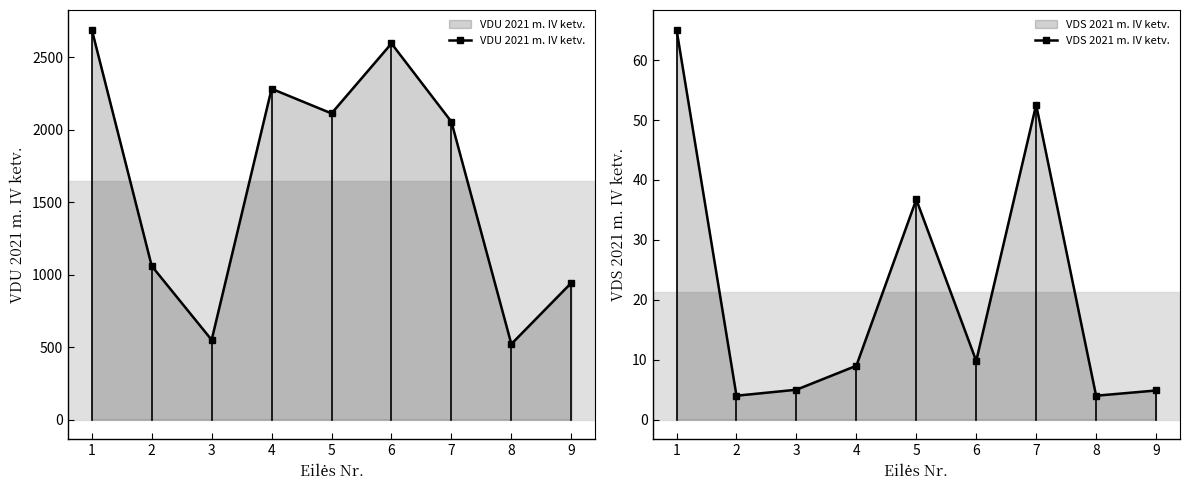

At which category does VDS 2021 m. IV ketv. reach its first local valley?

2